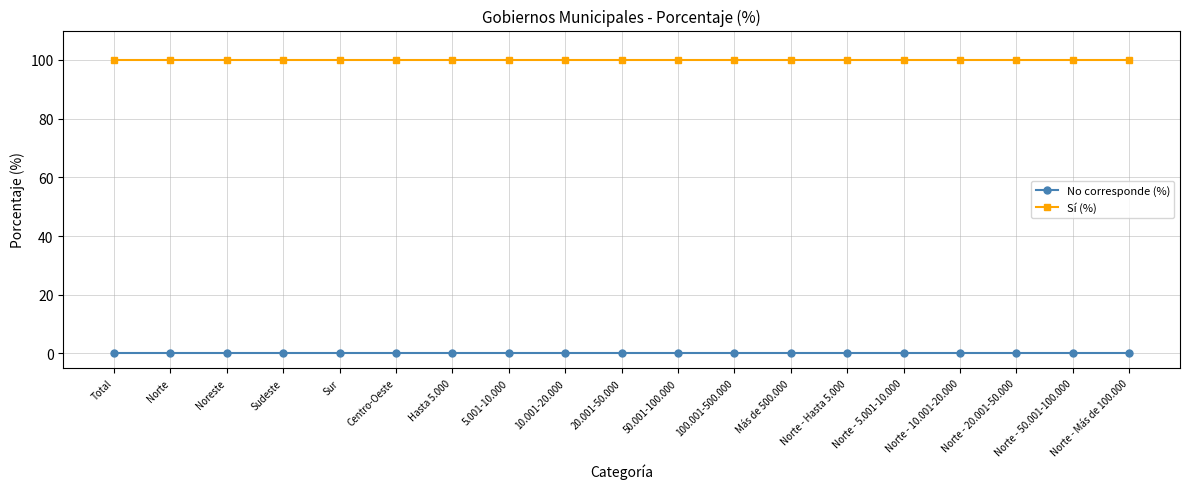

How many series are shown in this chart?

2